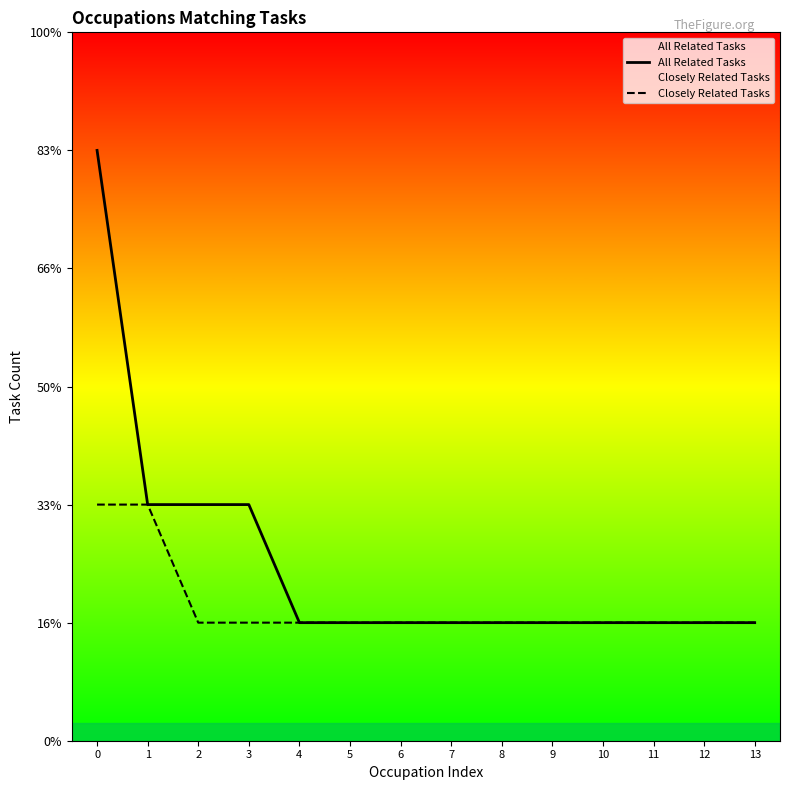

How many lines are shown in the chart?

2